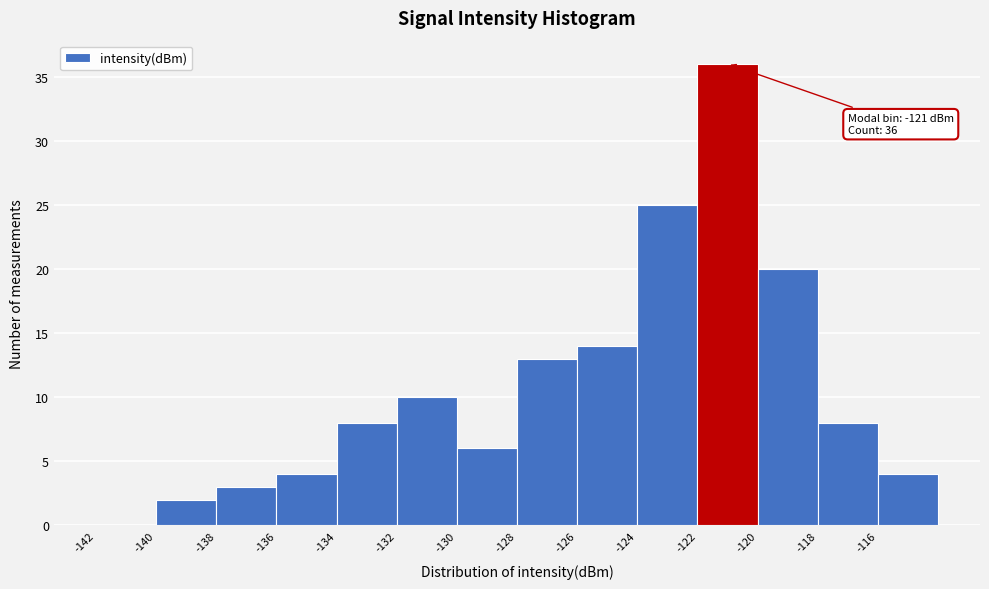

Which range on the x-axis has the tallest bar?

-122 to -120